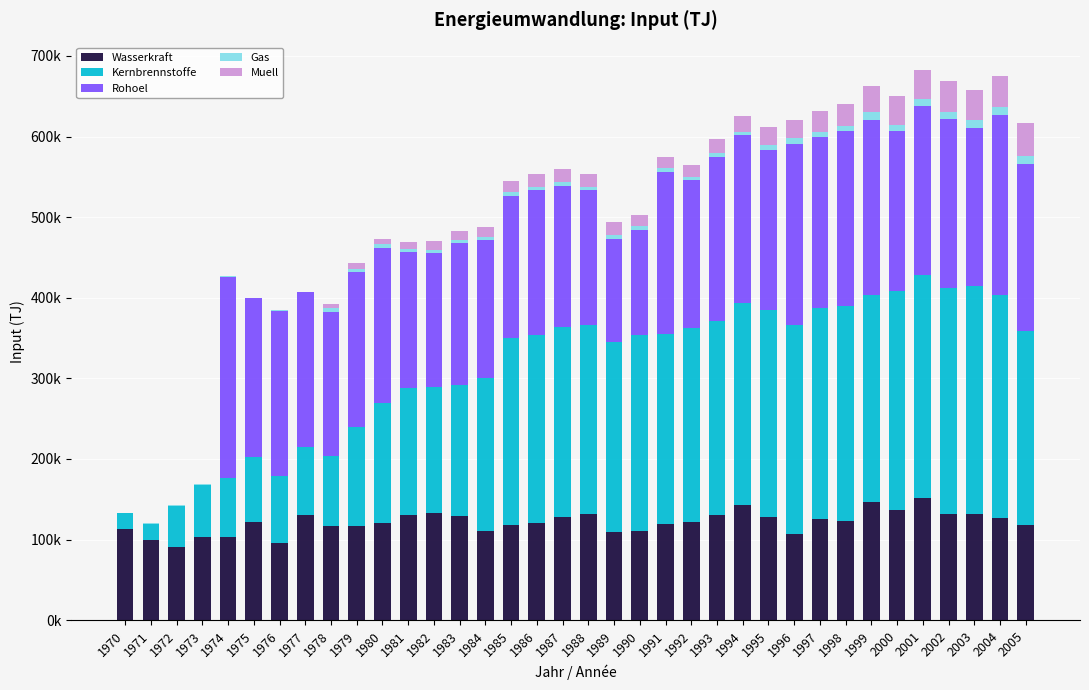

List the labels in order of Rohoel value, smallest first.

1970, 1971, 1972, 1973, 1989, 1990, 1982, 1988, 1981, 1984, 1987, 1983, 1985, 1978, 1986, 1992, 1980, 1979, 1977, 1975, 2003, 2000, 1995, 1991, 1993, 1976, 1994, 2005, 2001, 2002, 1997, 1998, 1999, 2004, 1996, 1974